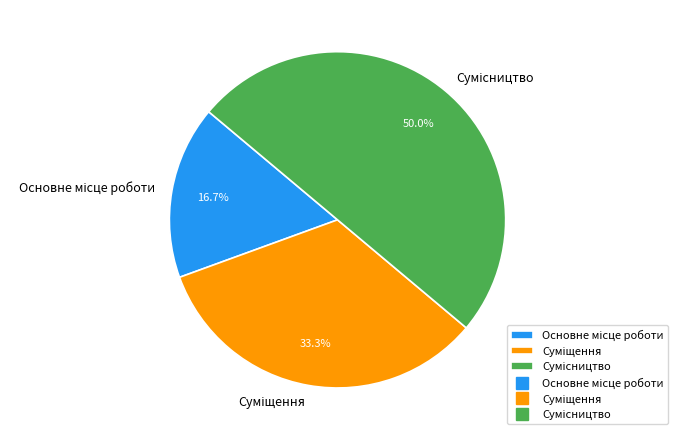

How many segments does this pie chart have?

3